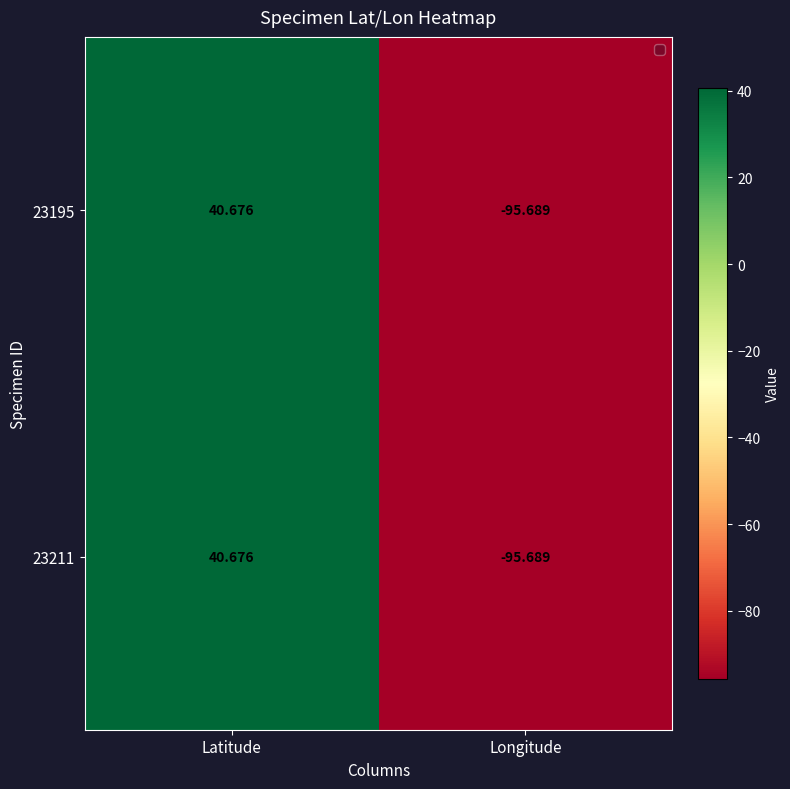

How many negative values does the 23195 series have?

1